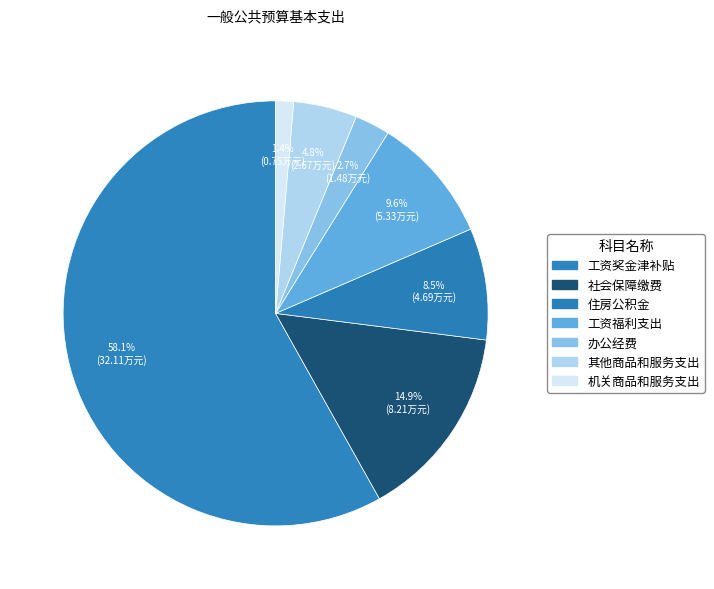

Which slice is the smallest?

机关商品和服务支出